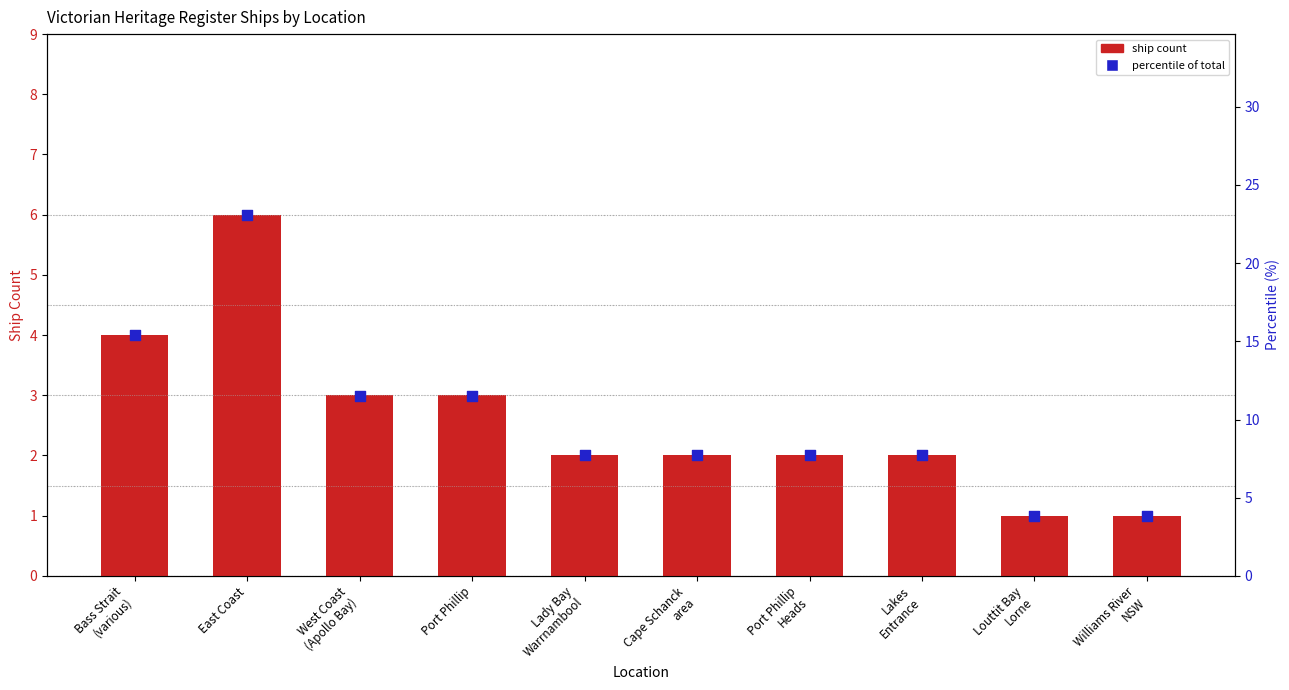

At how many categories does at least one series exceed 7?

8